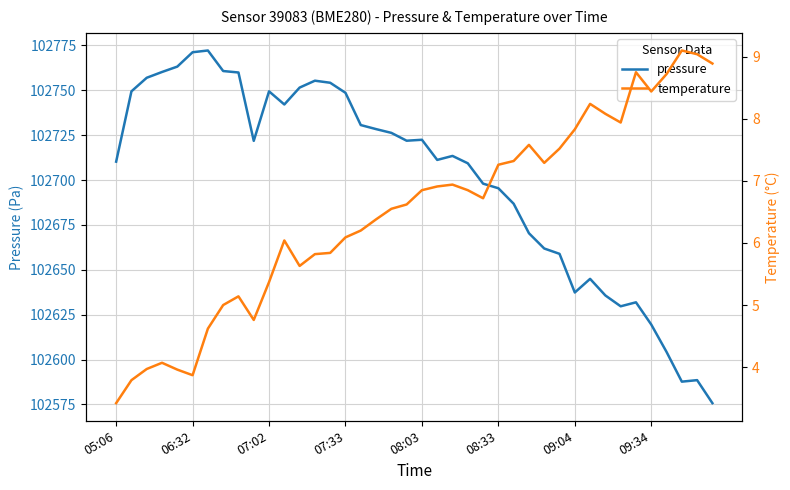

Which series has the largest total across all categories?

pressure